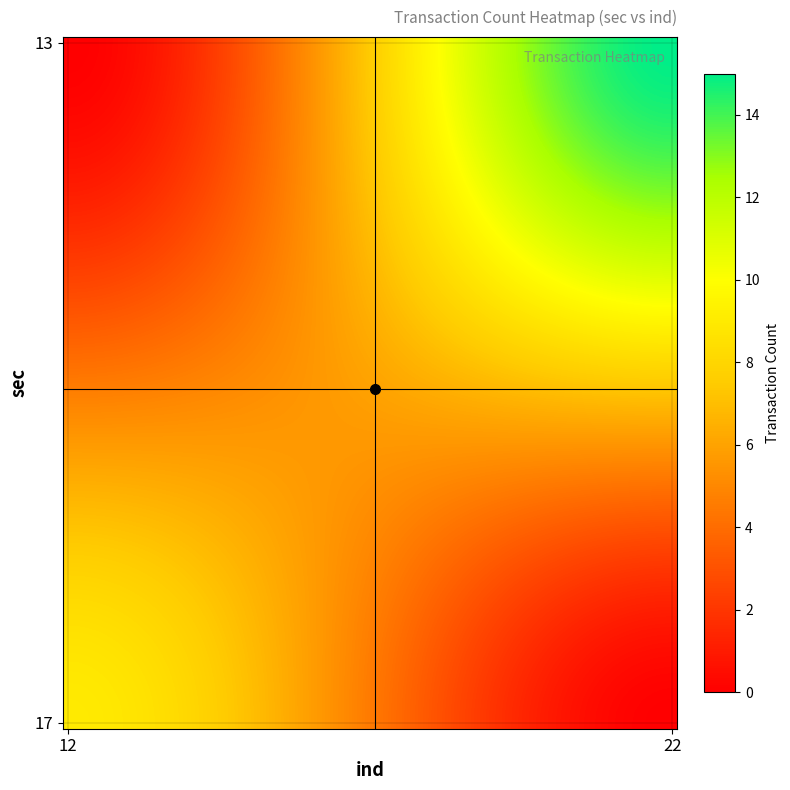

Which label corresponds to the smallest value in the chart?

13_12